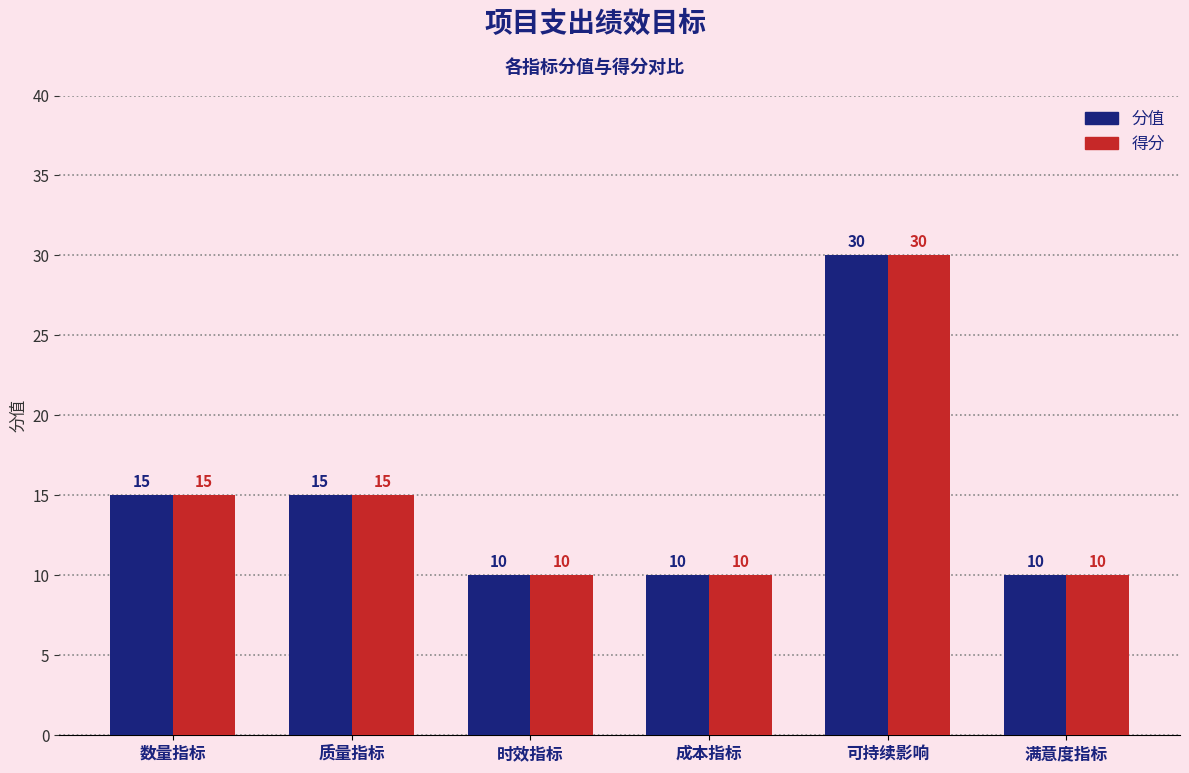

What is the total value across all series at 数量指标?

30